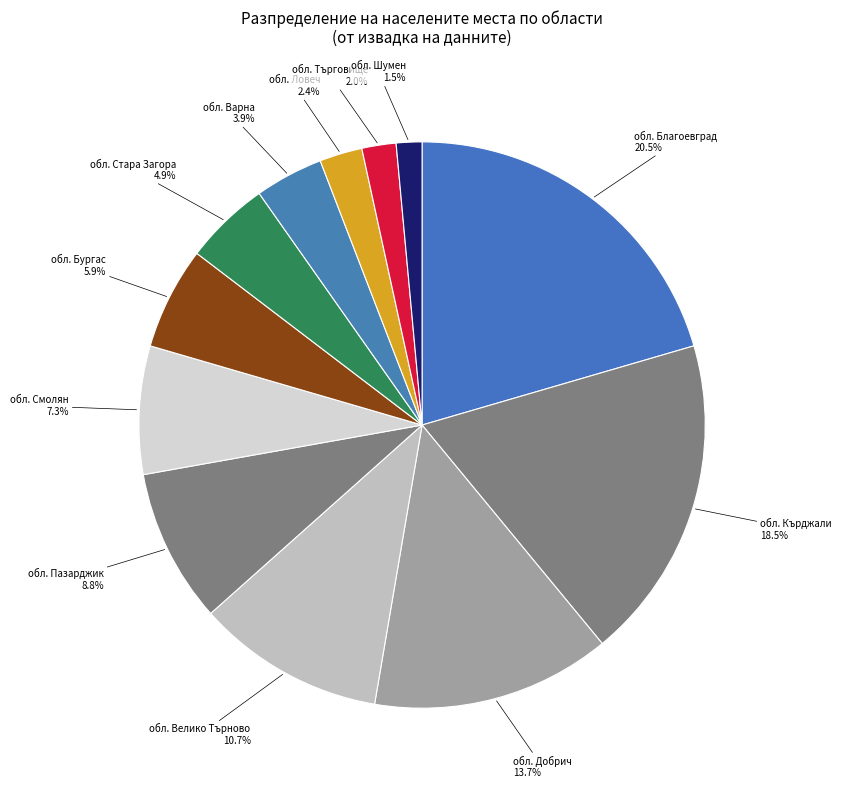

What percentage do обл. Пазарджик and обл. Смолян together represent?

16.1%